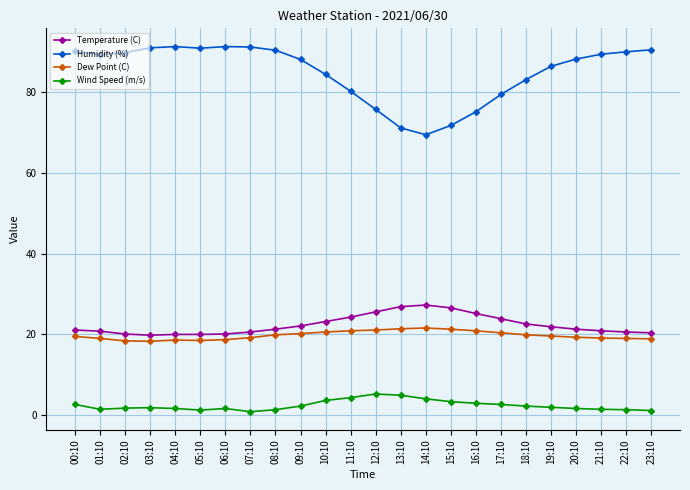

What is the value of the Dew Point (C) point at the 4th from the left?

18.2